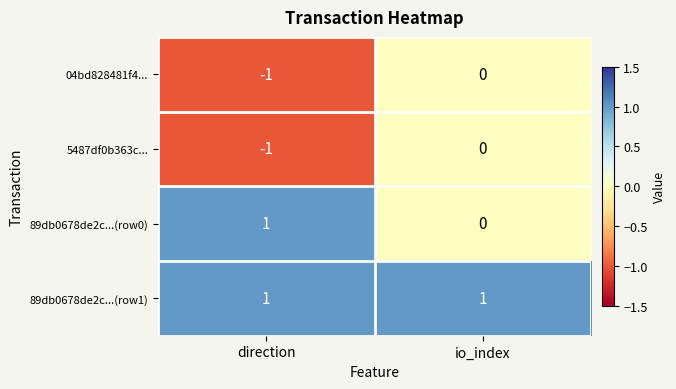

What is the total value across all series at io_index?

1